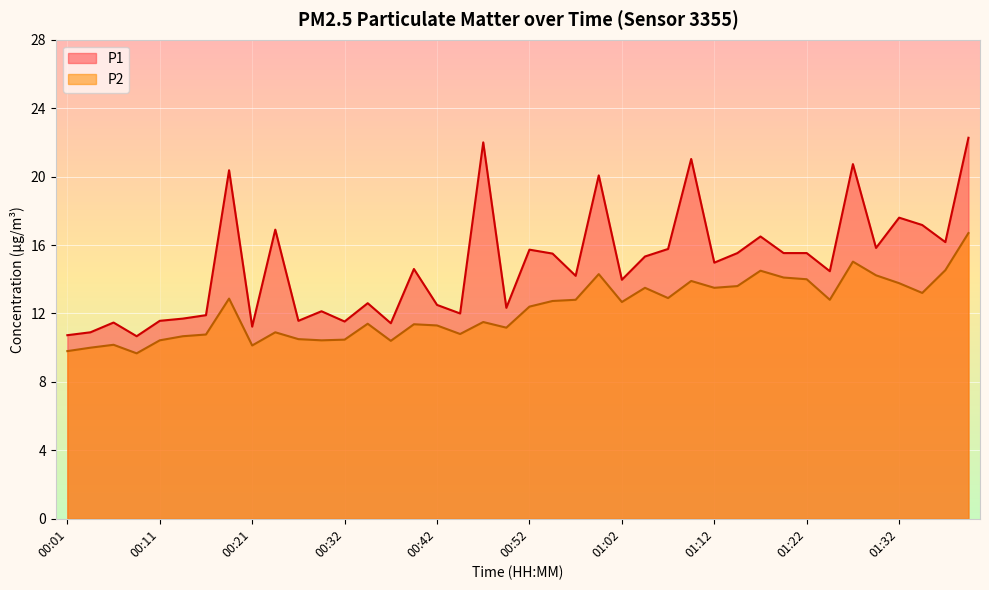

List the labels in order of P2 value, smallest first.

00:09, 00:01, 00:04, 00:21, 00:06, 00:37, 00:11, 00:29, 00:32, 00:27, 00:14, 00:16, 00:44, 00:24, 00:49, 00:42, 00:39, 00:34, 00:47, 00:52, 01:02, 00:54, 00:57, 01:24, 00:19, 01:07, 01:34, 01:04, 01:12, 01:14, 01:32, 01:09, 01:22, 01:19, 01:29, 00:59, 01:16, 01:37, 01:27, 01:39